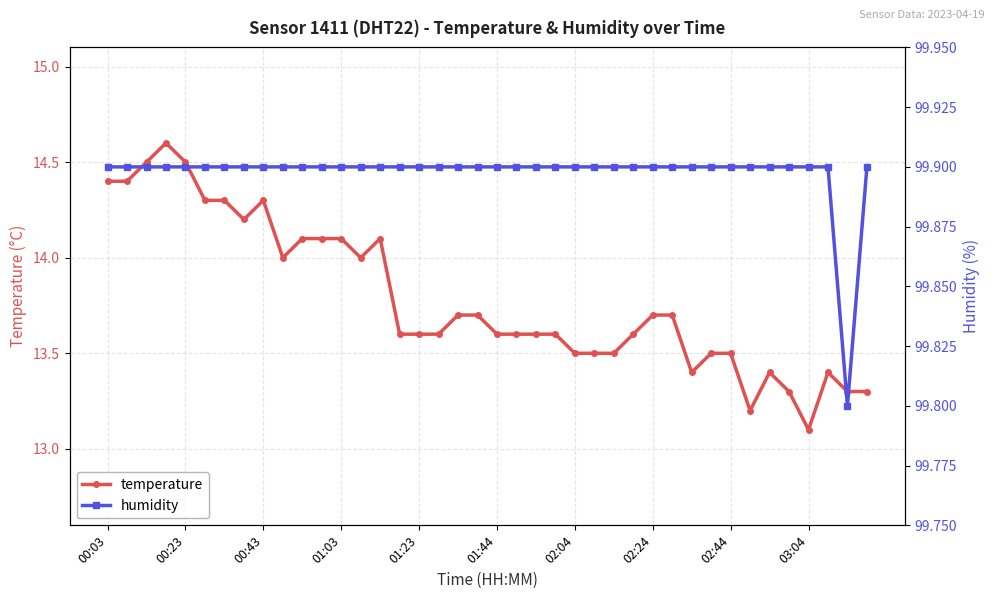

The value of humidity at 39 is 99.9. True or false?

True